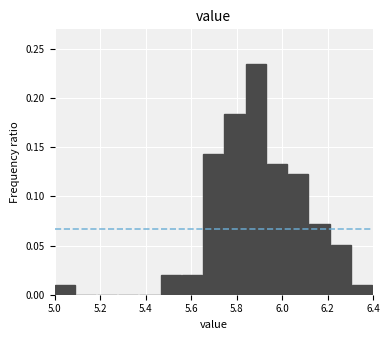

Reading left to right, list every bar in this chart as the range it spans on the x-axis followed by its height. Neither the bar edges nor the heights are printed on the chart, so give them approximately, as read against the axes.

5.00 to 5.10: 0.010
5.10 to 5.18: 0
5.18 to 5.28: 0
5.28 to 5.38: 0
5.38 to 5.46: 0
5.46 to 5.56: 0.020
5.56 to 5.66: 0.020
5.66 to 5.74: 0.145
5.74 to 5.84: 0.185
5.84 to 5.94: 0.235
5.94 to 6.02: 0.135
6.02 to 6.12: 0.120
6.12 to 6.22: 0.070
6.22 to 6.30: 0.050
6.30 to 6.40: 0.010